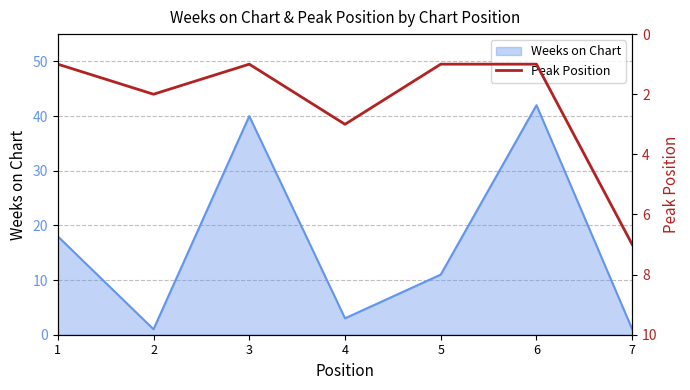

The value of Weeks on Chart at 3 is 40. True or false?

True